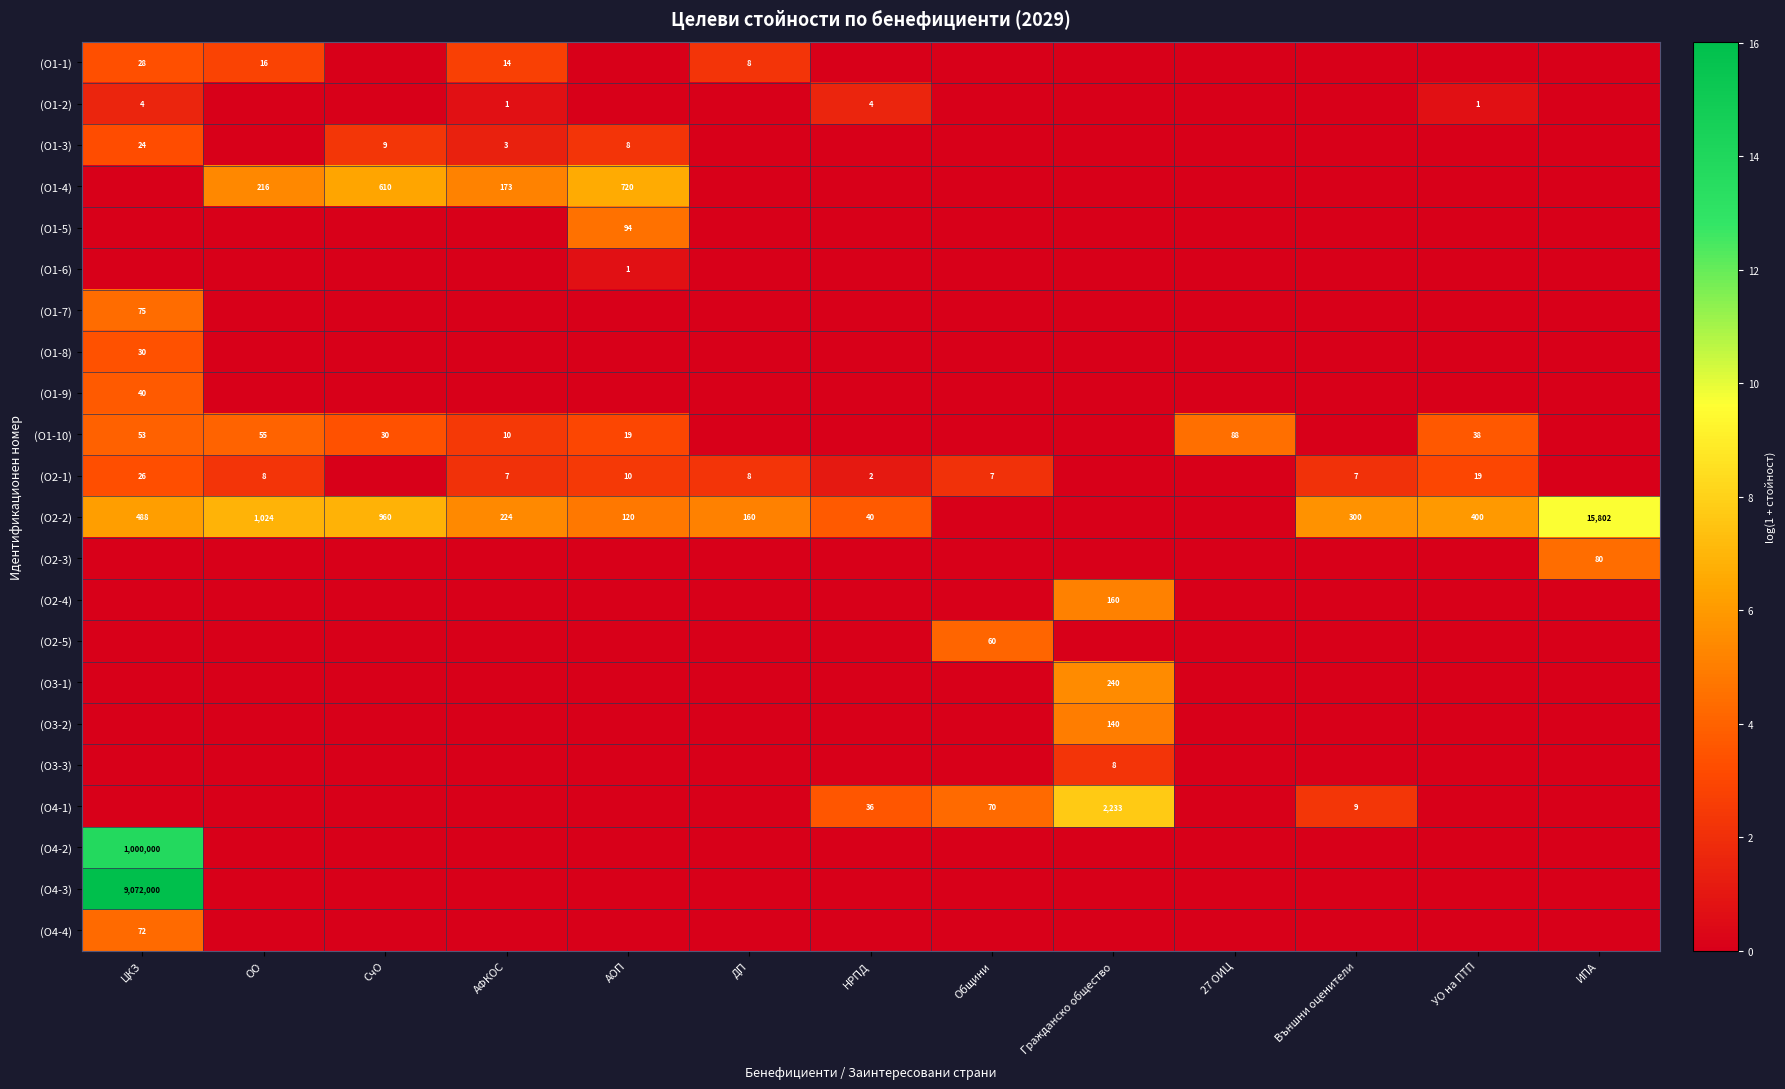

True or false: (О1-4) has a value of 720 at АОП.

True